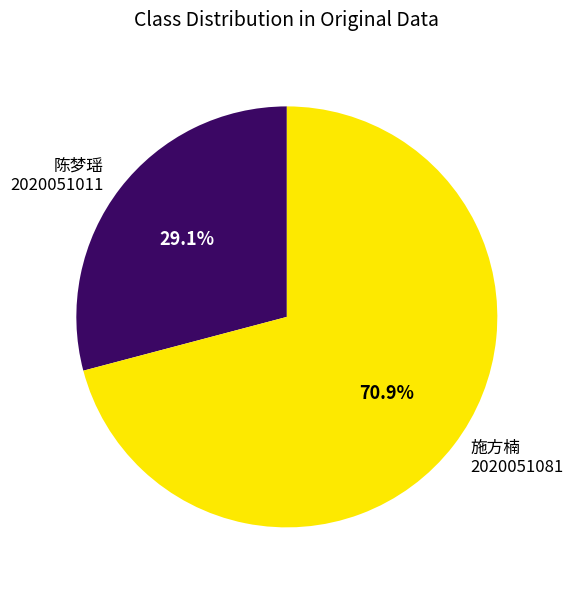

Rank the categories by value from lowest to highest.

陈梦瑶 2020051011, 施方楠 2020051081